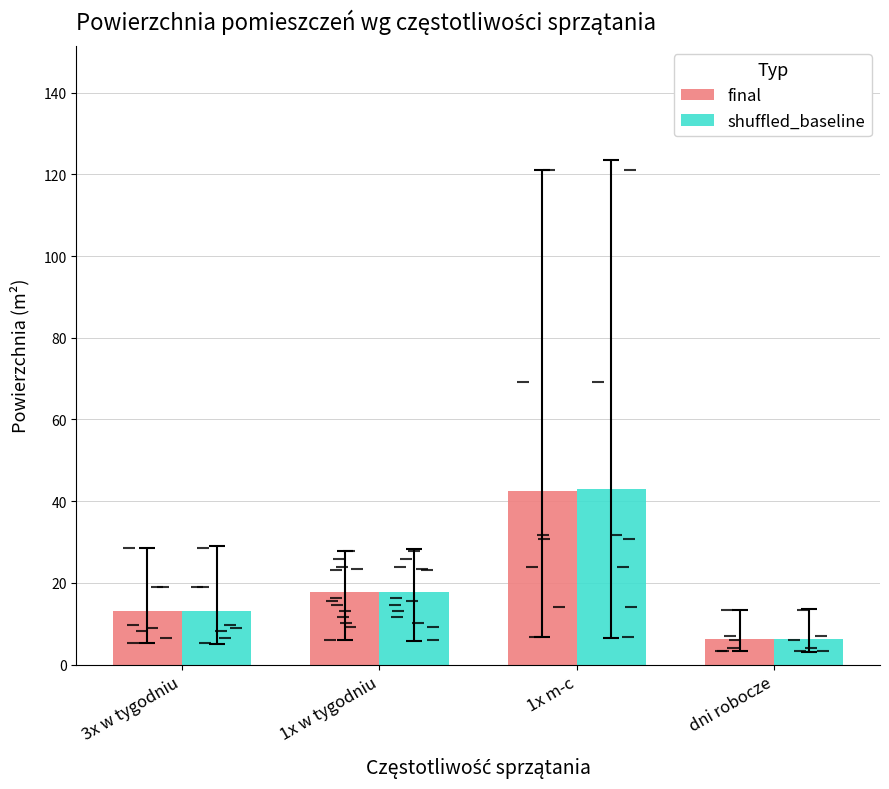

At which category is the sum across all series the highest?

1x m-c